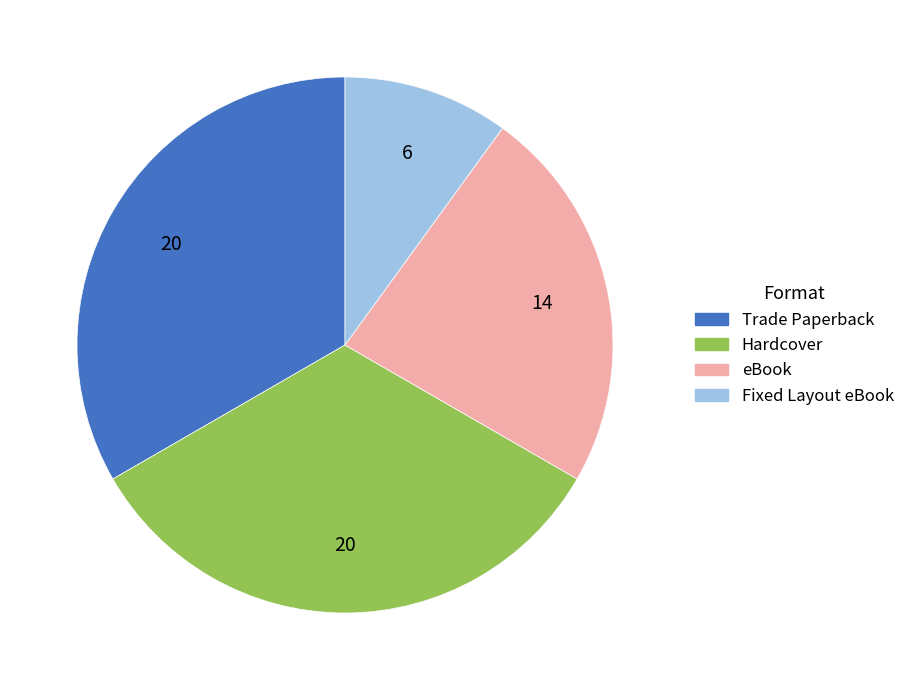

True or false: Fixed Layout eBook accounts for 10% of the total.

True